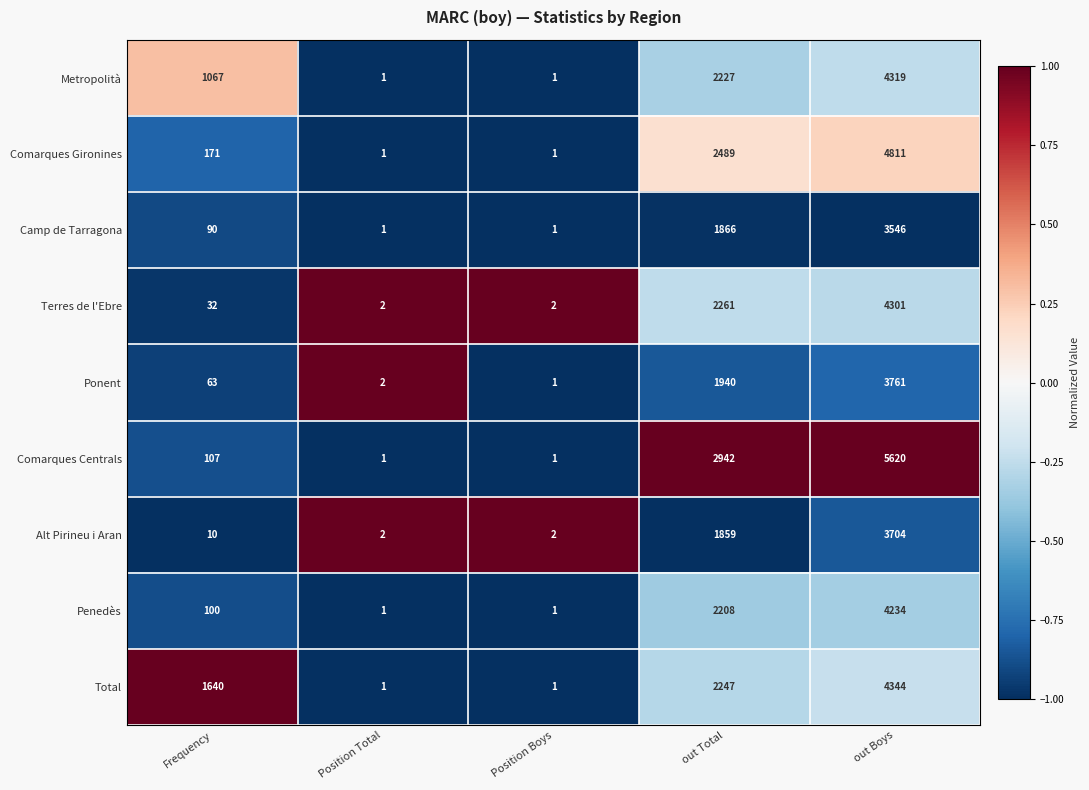

Count the number of data series in this chart.

9